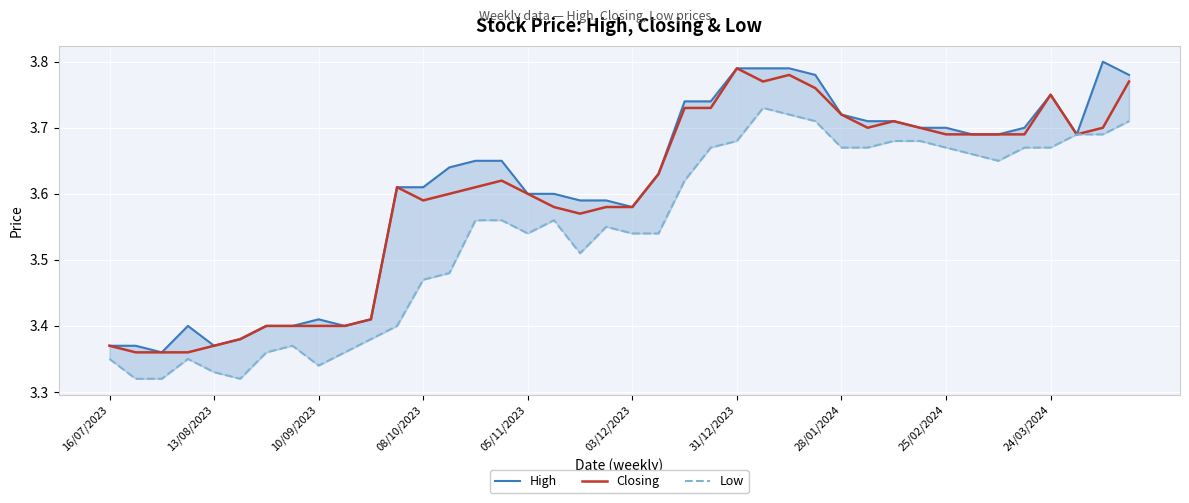

How many lines are shown in the chart?

3